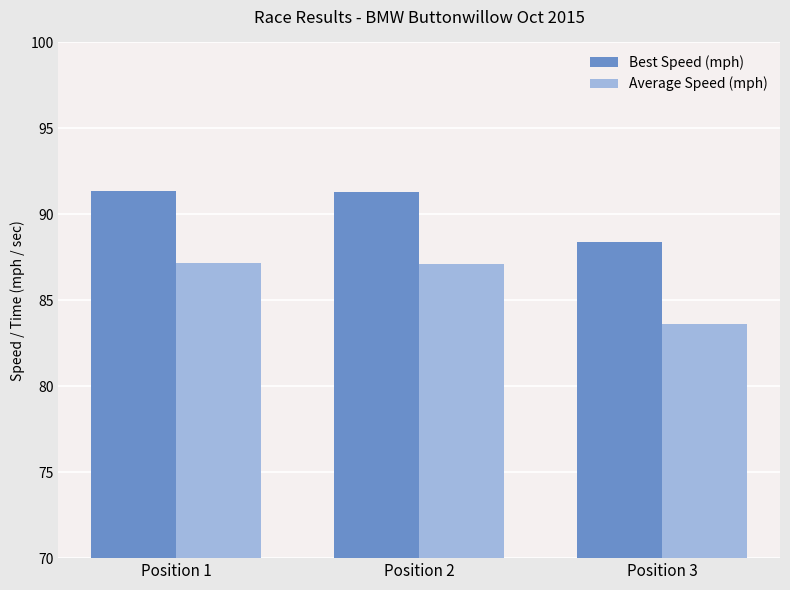

Which series has the widest spread of values?

Average Speed (mph)